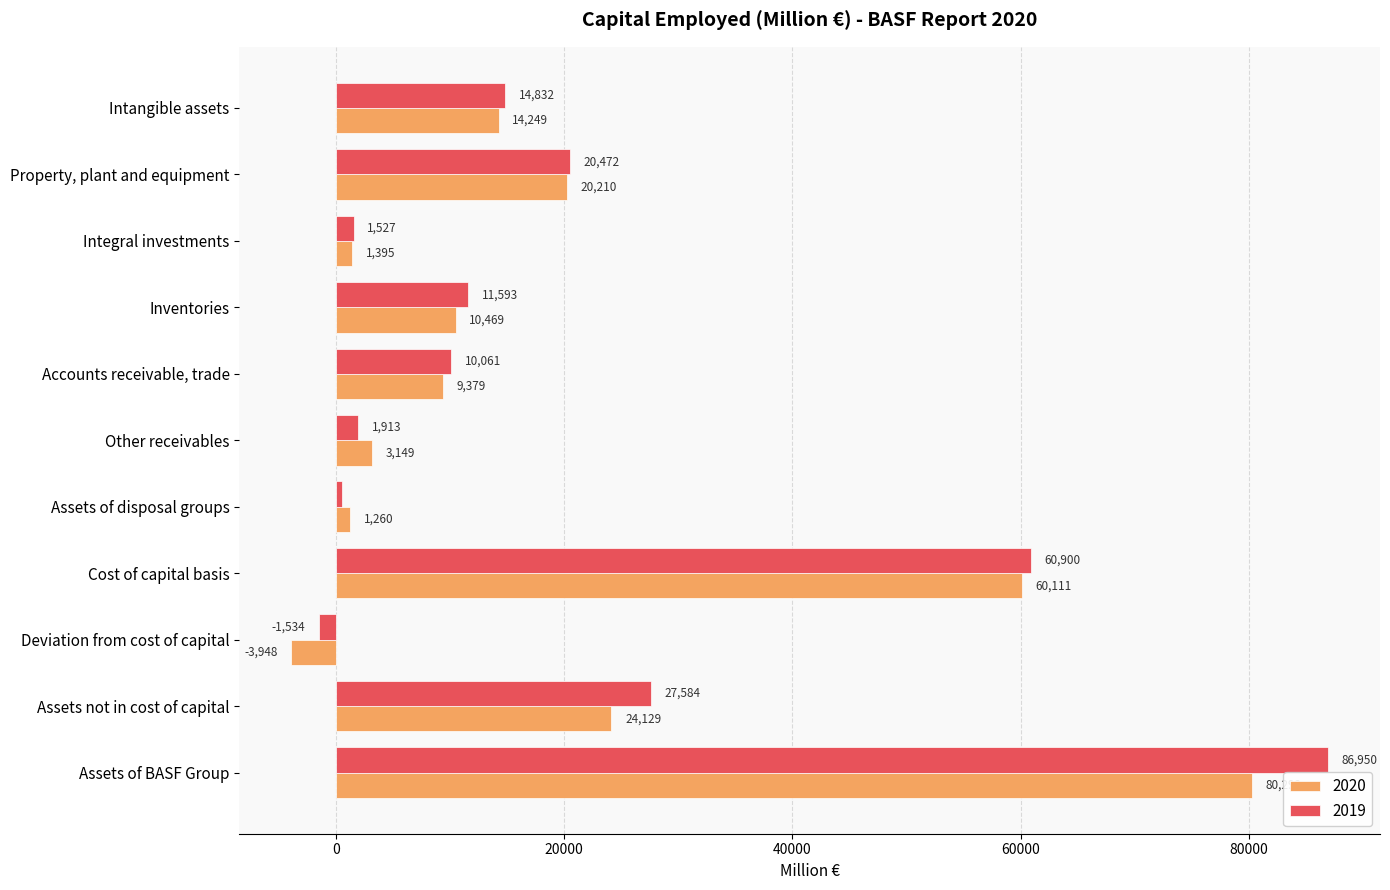

At which category is the sum across all series the highest?

Assets of BASF Group